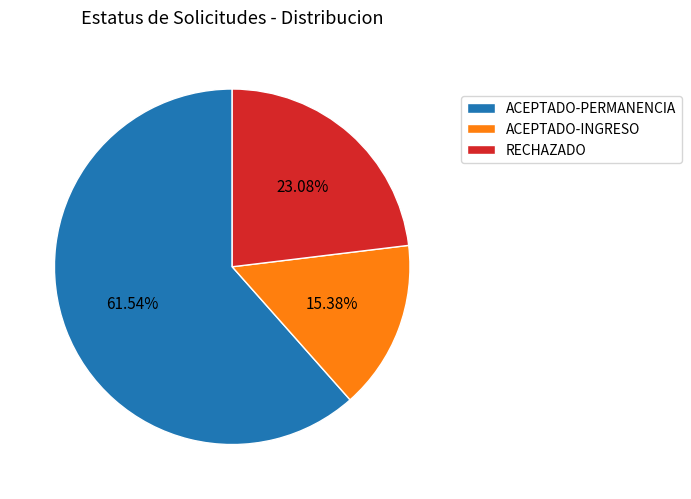

What is the ratio of the value at ACEPTADO-PERMANENCIA to the value at ACEPTADO-INGRESO?

4.0